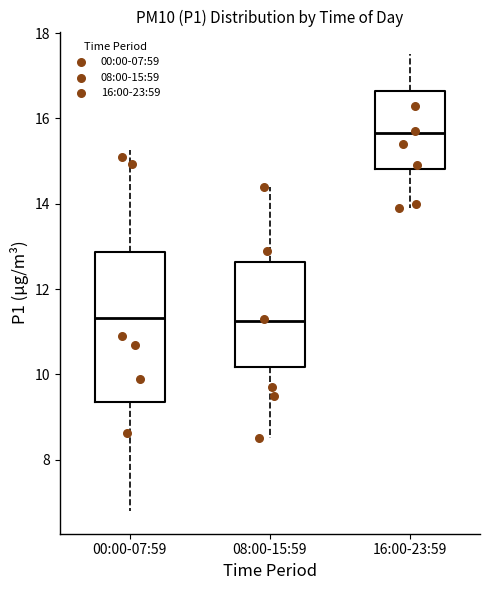

Which box is the tallest, from its lower edge to its upper edge?

00:00-07:59